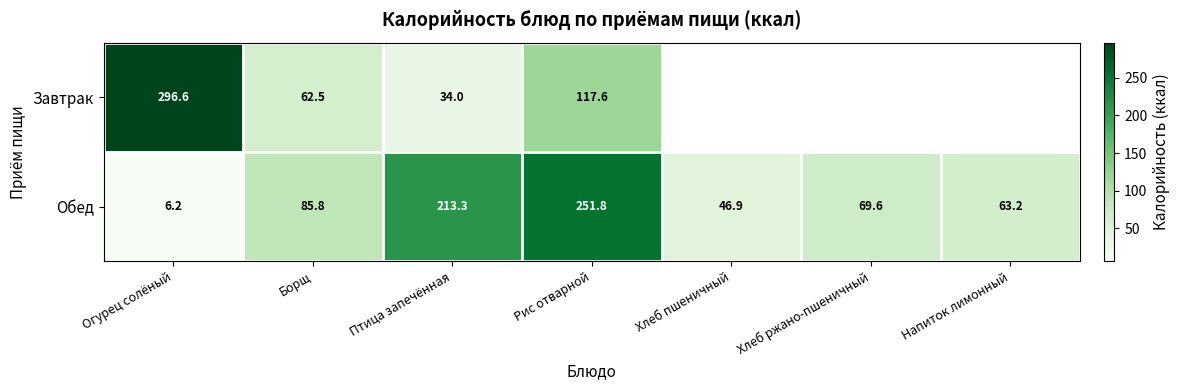

What is the difference between the second highest and second lowest values in the Обед series?

166.4